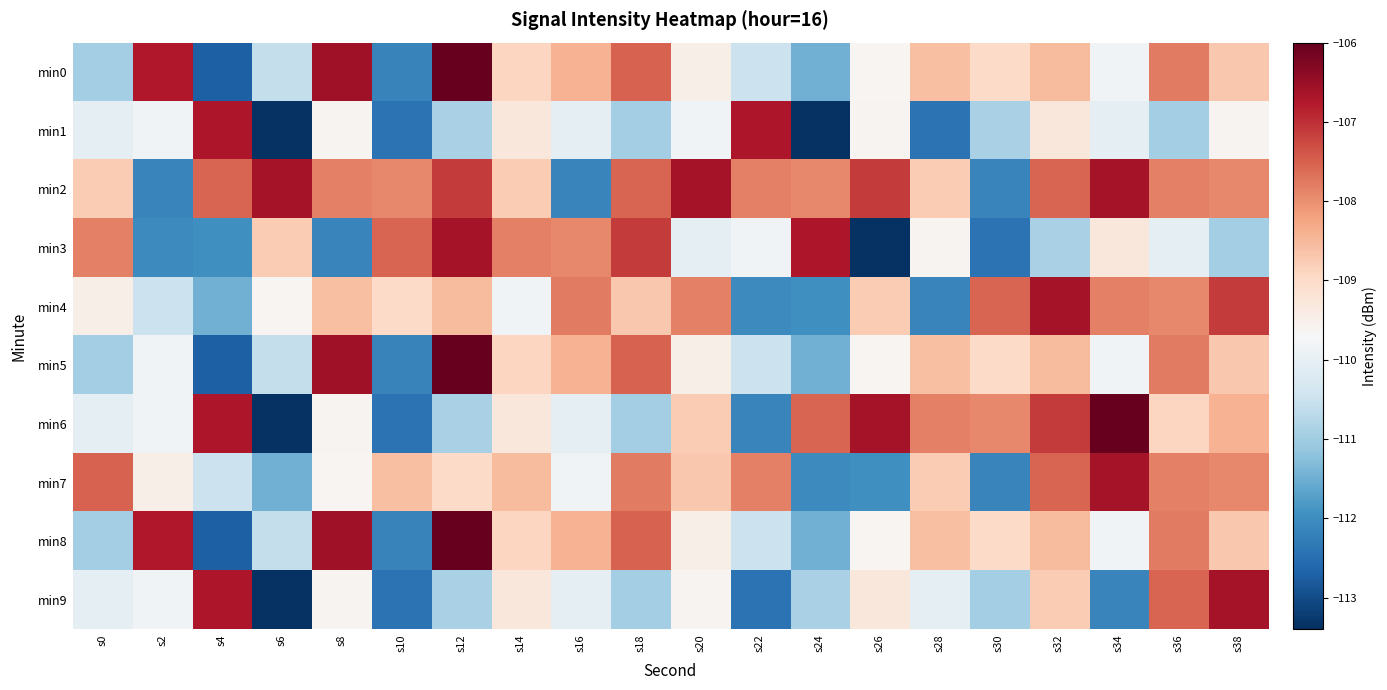

What is the minimum value shown in the chart?

-113.4